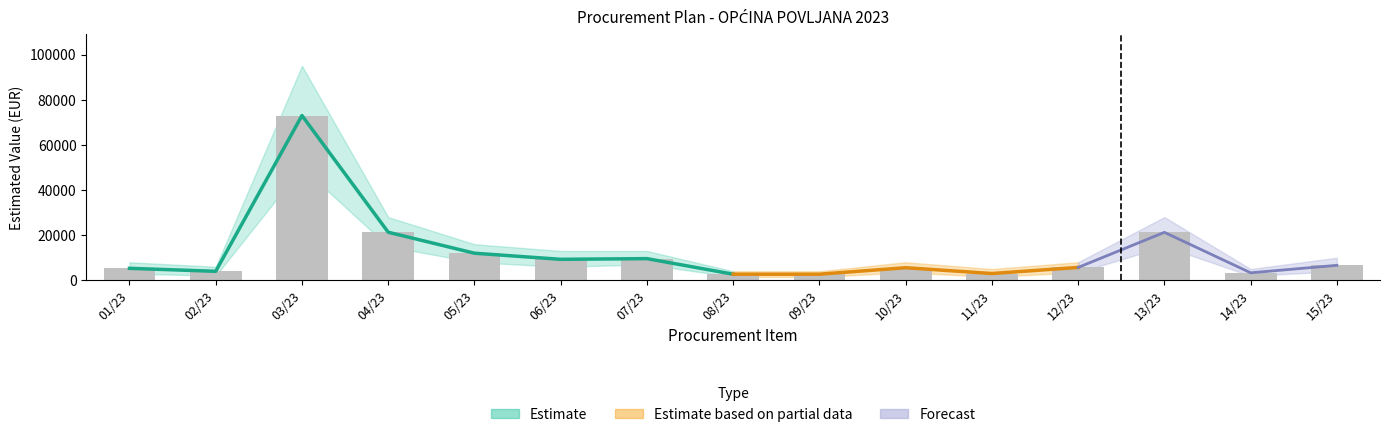

What is the difference between the Lower Bound values at 07/23 and 06/23?

1000.0